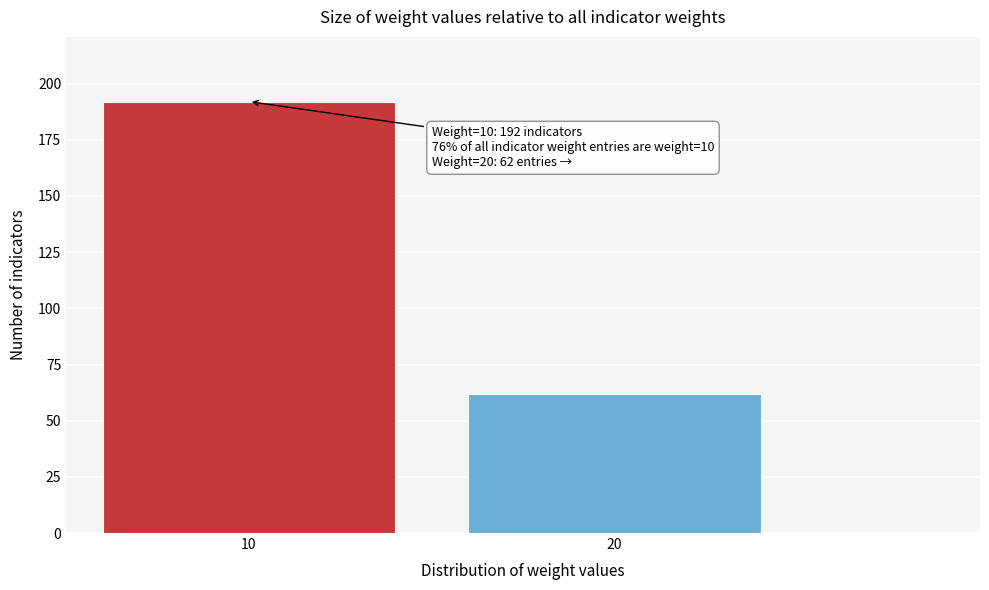

Reading left to right, list all the values displayed in this chart.

10=192	20=62